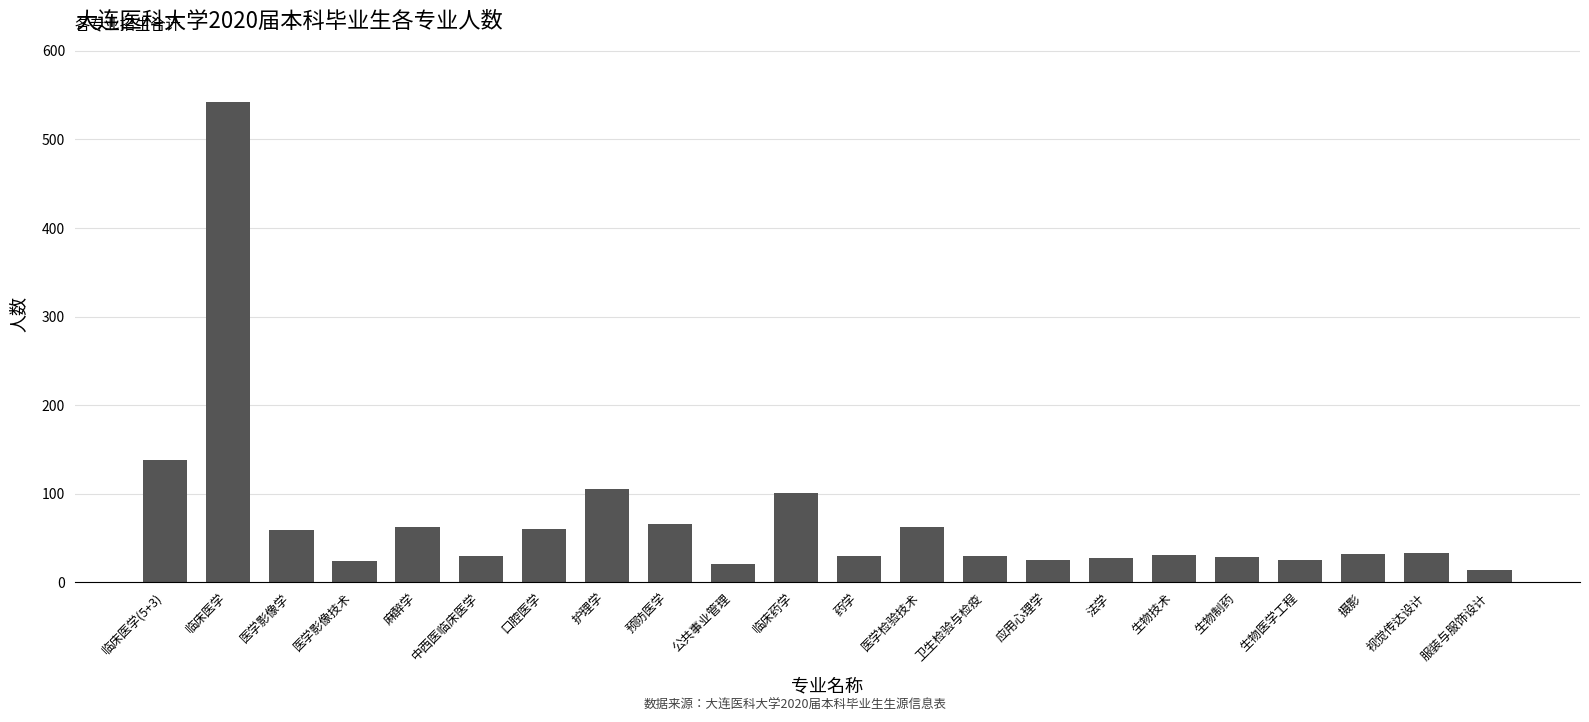

What is the difference between the second highest and minimum values?

124